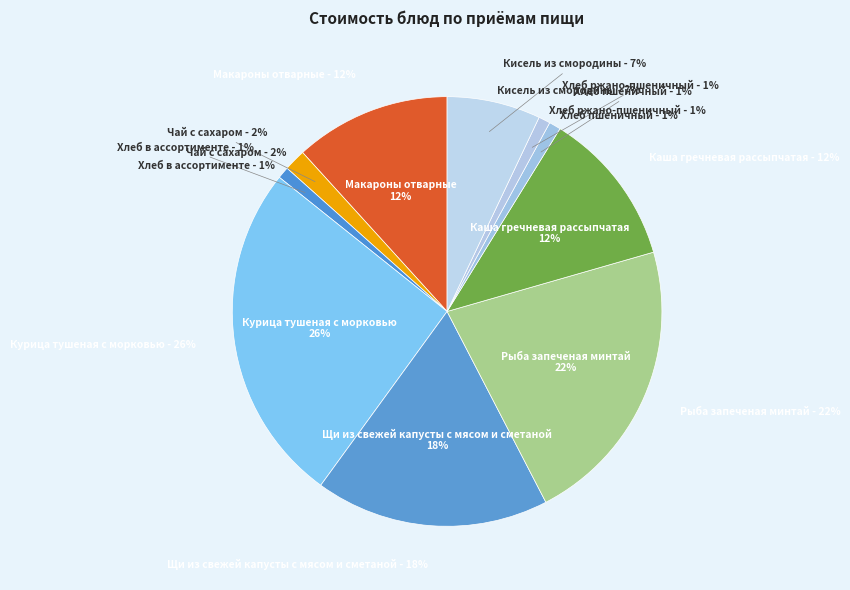

Approximately how many times larger is the value at Чай с сахаром compared to Рыба запеченая минтай?

0.1